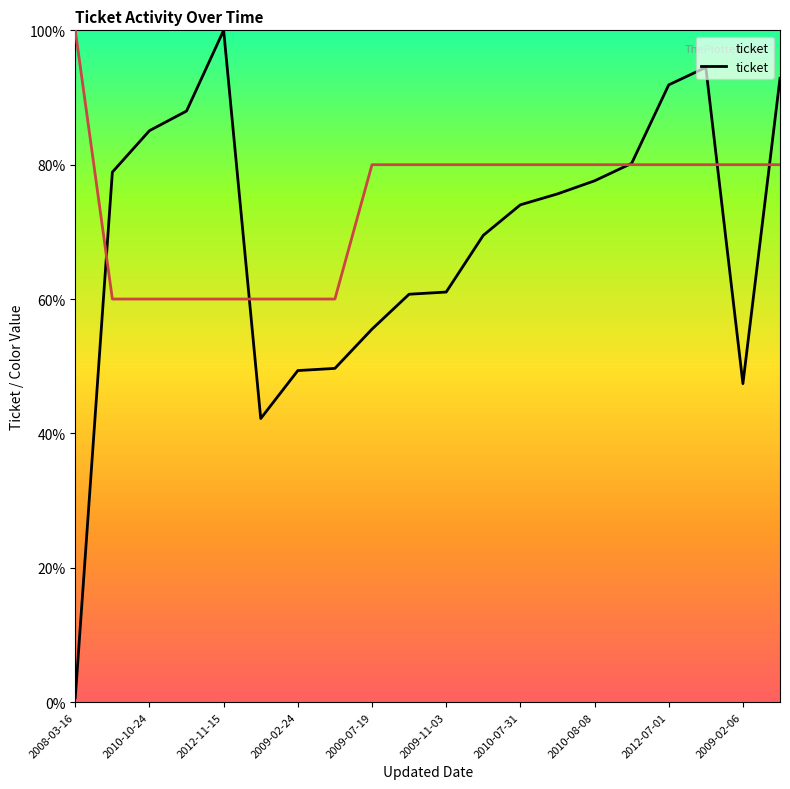

True or false: __color__ has more than 2 interior local peaks.

False